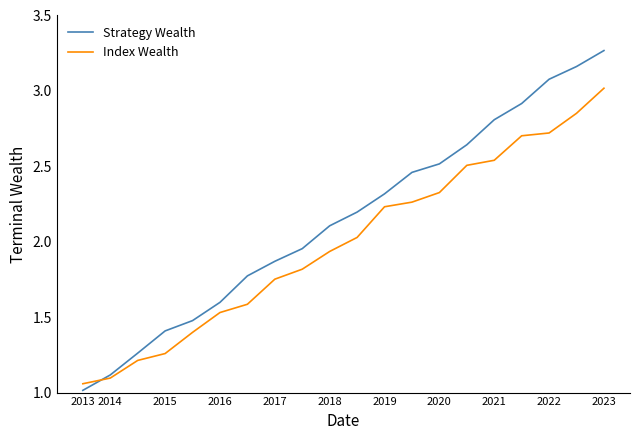

What is the smallest value displayed?

1.0